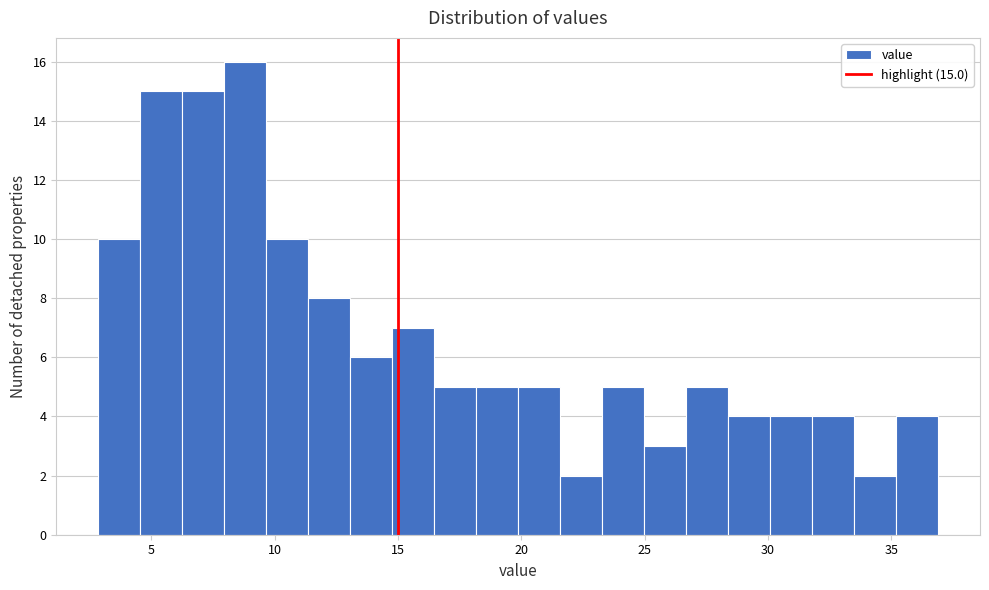

Around what value on the x-axis is the tallest bar? Give the approximate position of its centre, as read against the axis.

9.0